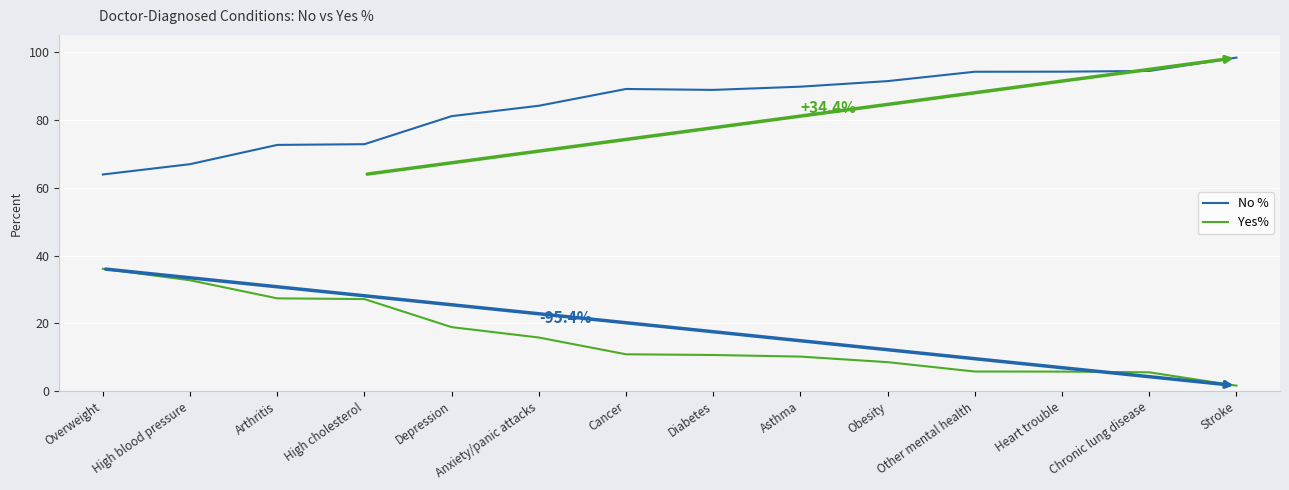

Does the chart have visible grid lines?

Yes